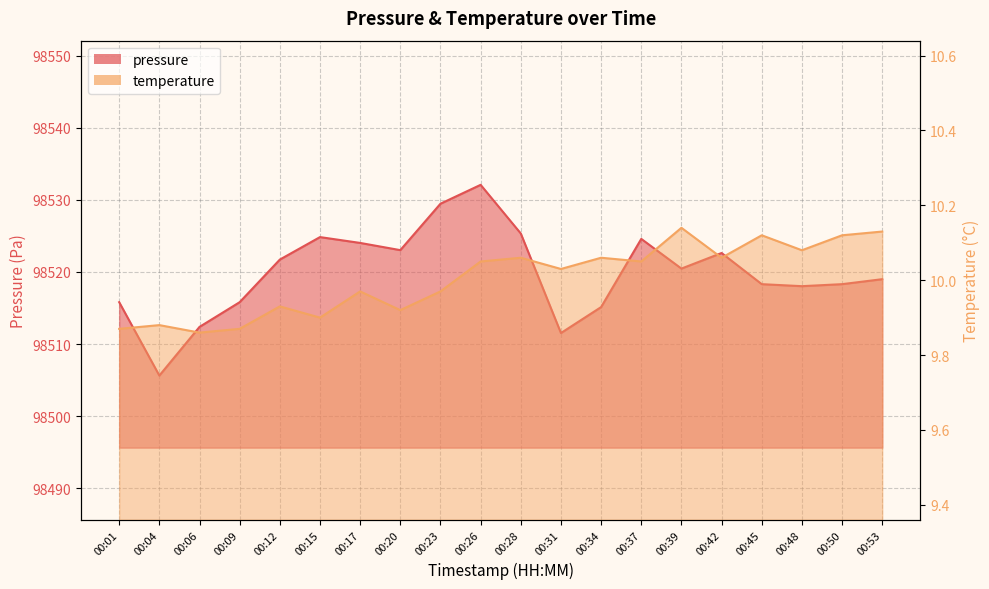

Is it true that pressure equals 135654.1 at 00:42?

False